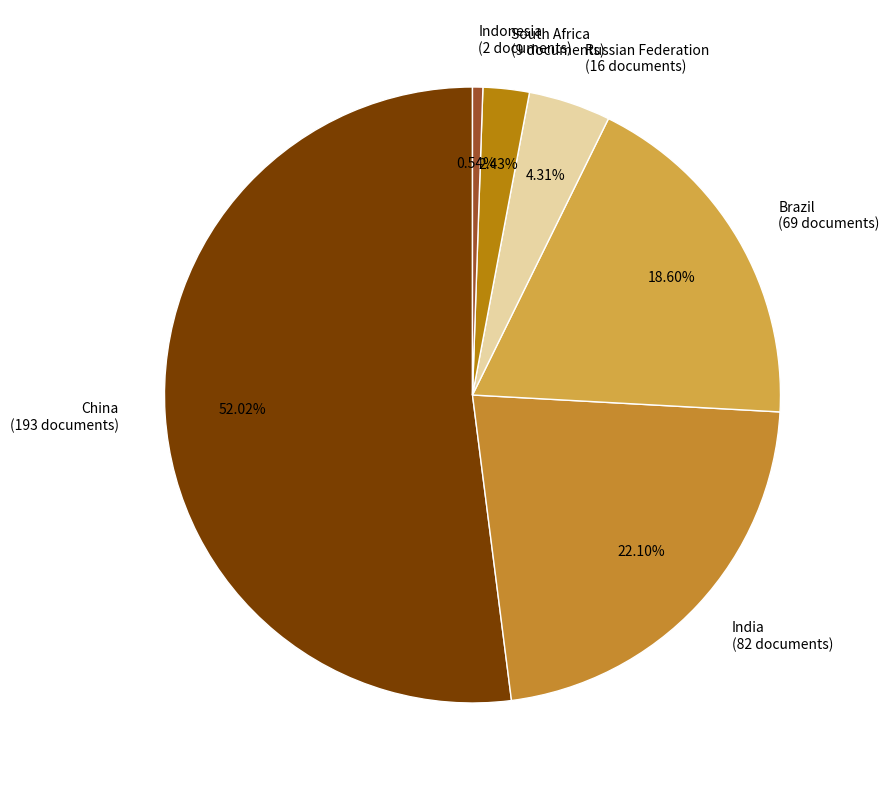

Rank the categories by value from lowest to highest.

Indonesia, South Africa, Russian Federation, Brazil, India, China